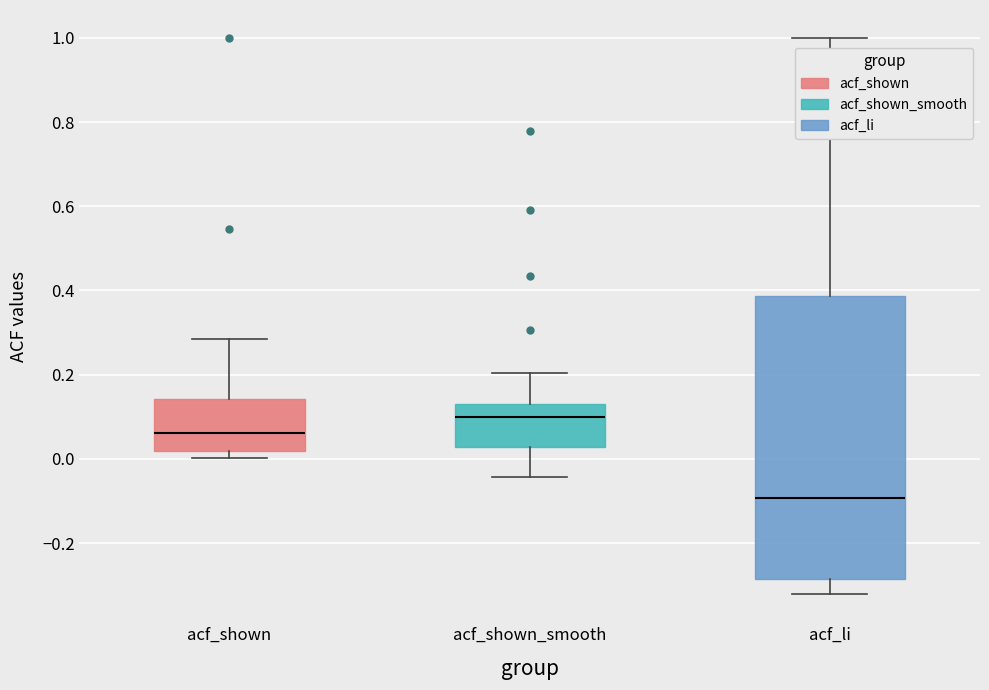

Where is the upper edge of the box for acf_shown on the y-axis? The values are not printed on the chart, so give them approximately, as read against the axis.

0.14